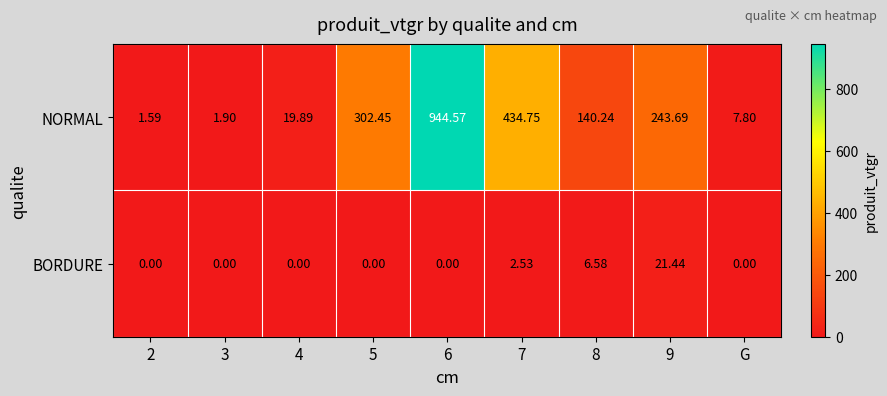

Which series has the largest range (max minus min)?

NORMAL